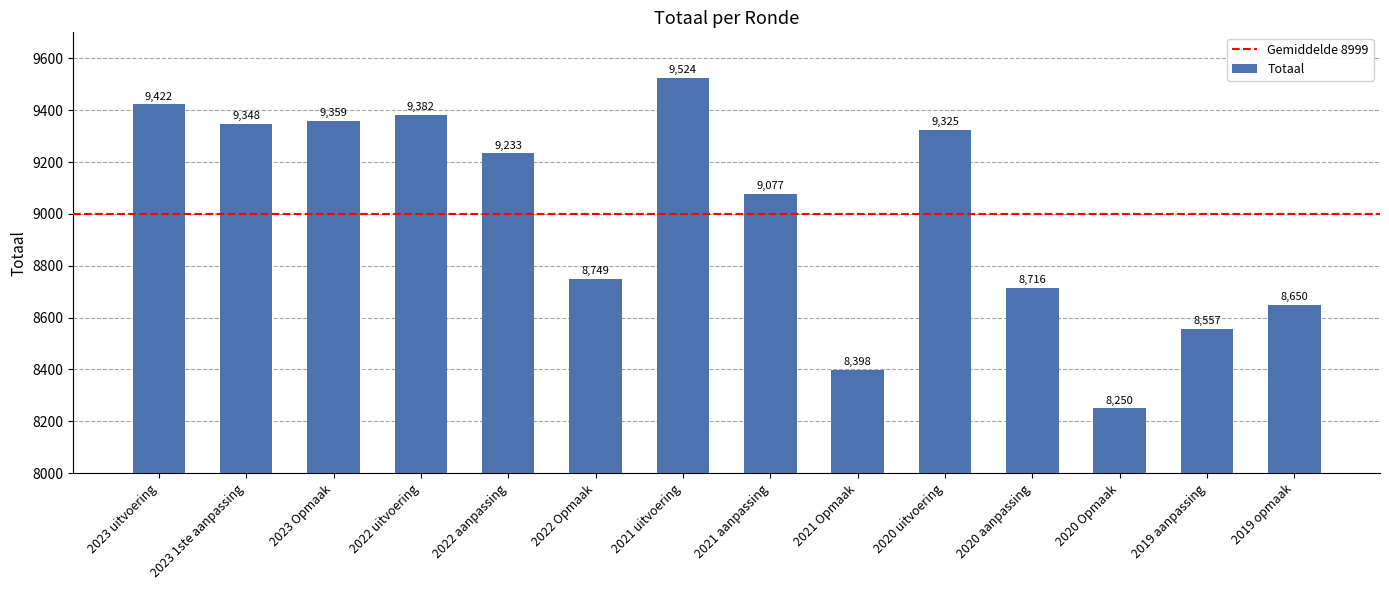

How many categories are shown in the chart?

14